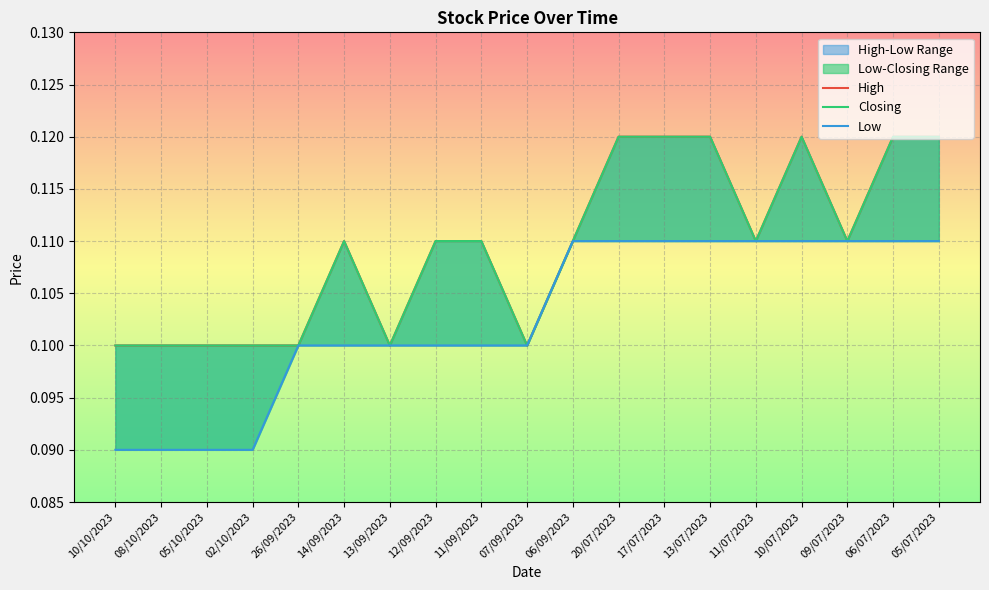

At which label is Closing closest to 0?

10/10/2023